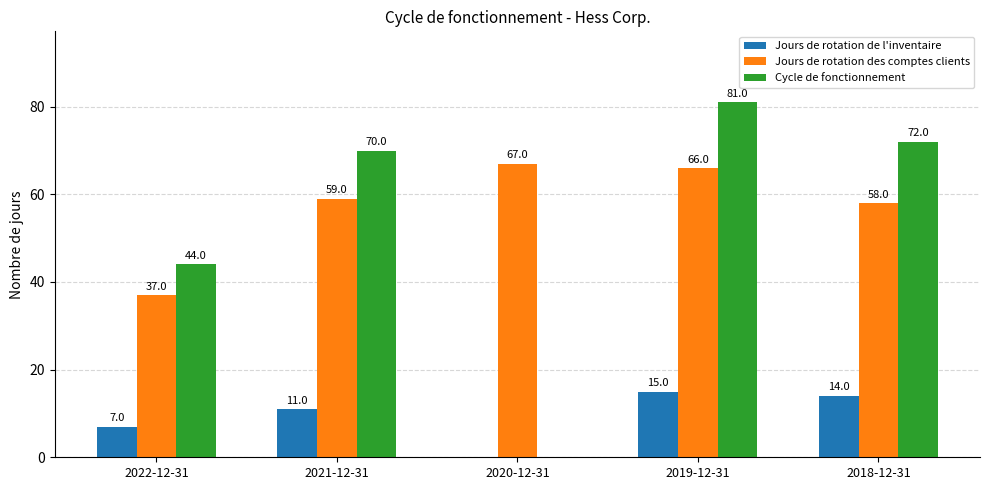

What is the maximum value for Jours de rotation des comptes clients?

67